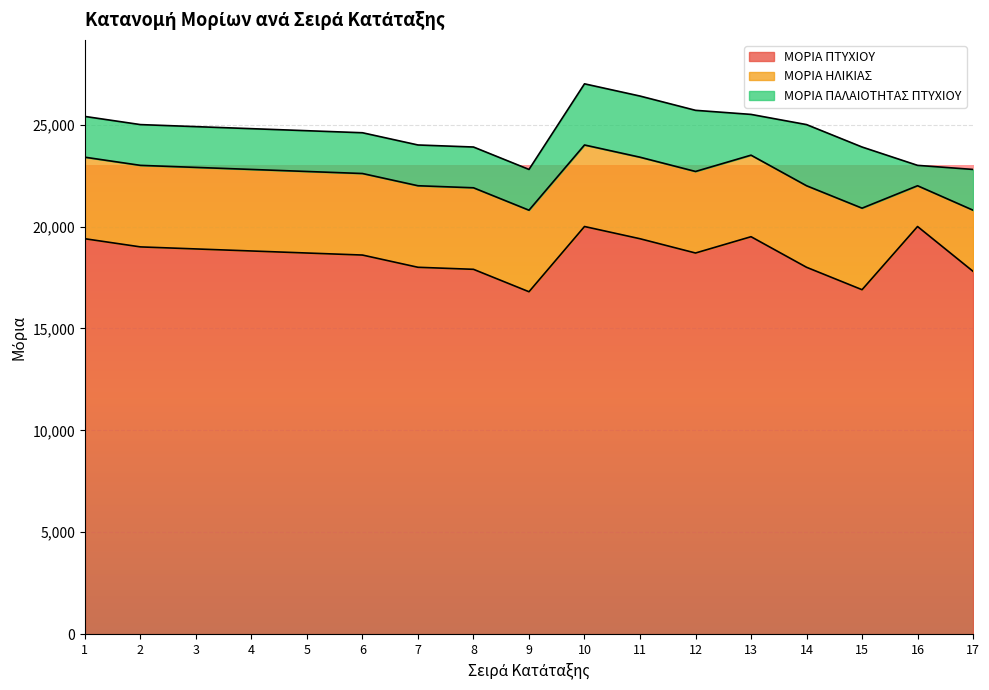

True or false: ΜΟΡΙΑ ΠΤΥΧΙΟΥ and ΜΟΡΙΑ ΠΑΛΑΙΟΤΗΤΑΣ ΠΤΥΧΙΟΥ intersect in this chart.

False